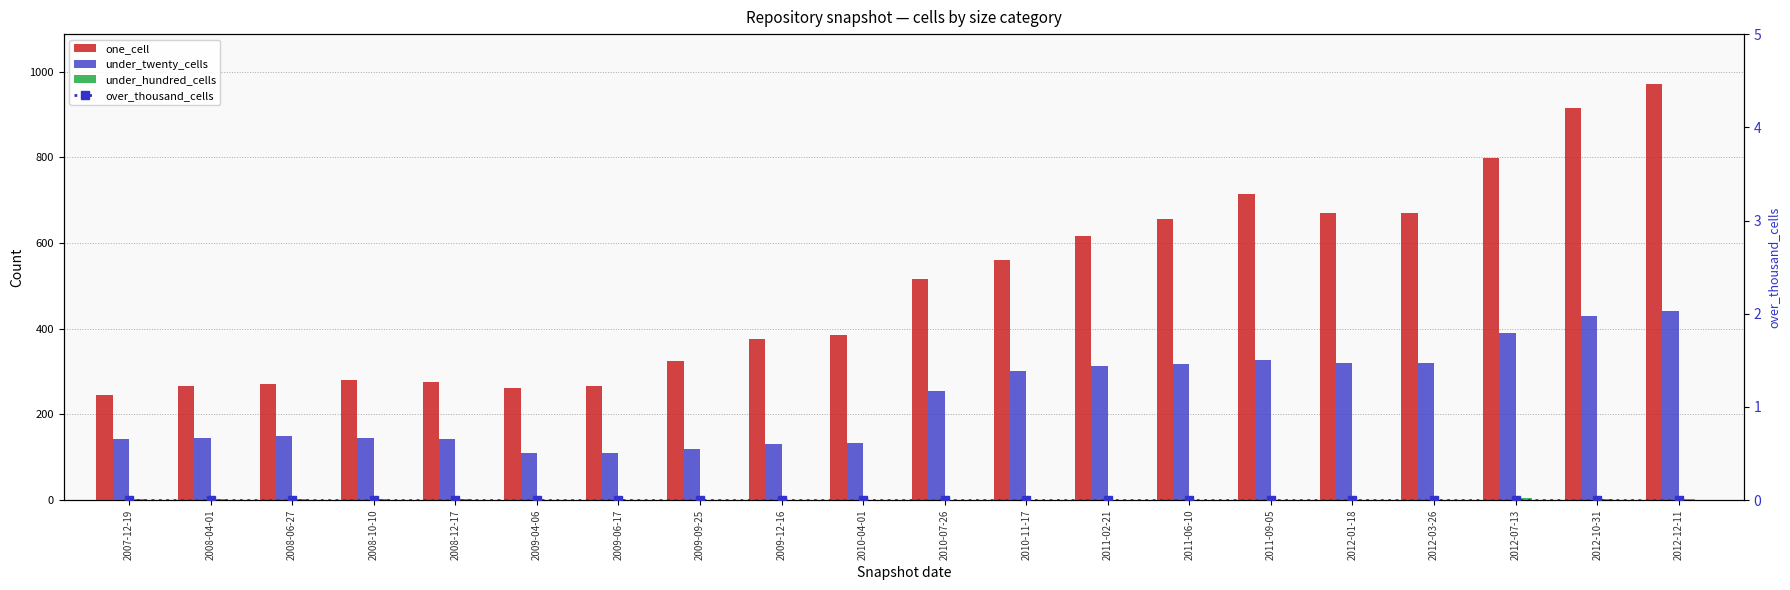

Reading left to right, list all the values displayed in this chart.

one_cell: 2007-12-19=245	2008-04-01=266	2008-06-27=272	2008-10-10=280	2008-12-17=276	2009-04-06=262	2009-06-17=267	2009-09-25=325	2009-12-16=376	2010-04-01=385	2010-07-26=516	2010-11-17=561	2011-02-21=617	2011-06-10=656	2011-09-05=714	2012-01-18=671	2012-03-26=671	2012-07-13=799	2012-10-31=915	2012-12-11=971
under_twenty_cells: 2007-12-19=143	2008-04-01=146	2008-06-27=150	2008-10-10=145	2008-12-17=142	2009-04-06=109	2009-06-17=109	2009-09-25=119	2009-12-16=131	2010-04-01=133	2010-07-26=255	2010-11-17=302	2011-02-21=312	2011-06-10=318	2011-09-05=328	2012-01-18=320	2012-03-26=319	2012-07-13=390	2012-10-31=430	2012-12-11=441
under_hundred_cells: 2007-12-19=3	2008-04-01=3	2008-06-27=3	2008-10-10=3	2008-12-17=3	2009-04-06=0	2009-06-17=0	2009-09-25=0	2009-12-16=0	2010-04-01=0	2010-07-26=0	2010-11-17=1	2011-02-21=1	2011-06-10=1	2011-09-05=1	2012-01-18=0	2012-03-26=0	2012-07-13=4	2012-10-31=3	2012-12-11=3
over_thousand_cells: 2007-12-19=0	2008-04-01=0	2008-06-27=0	2008-10-10=0	2008-12-17=0	2009-04-06=0	2009-06-17=0	2009-09-25=0	2009-12-16=0	2010-04-01=0	2010-07-26=0	2010-11-17=0	2011-02-21=0	2011-06-10=0	2011-09-05=0	2012-01-18=0	2012-03-26=0	2012-07-13=0	2012-10-31=0	2012-12-11=0